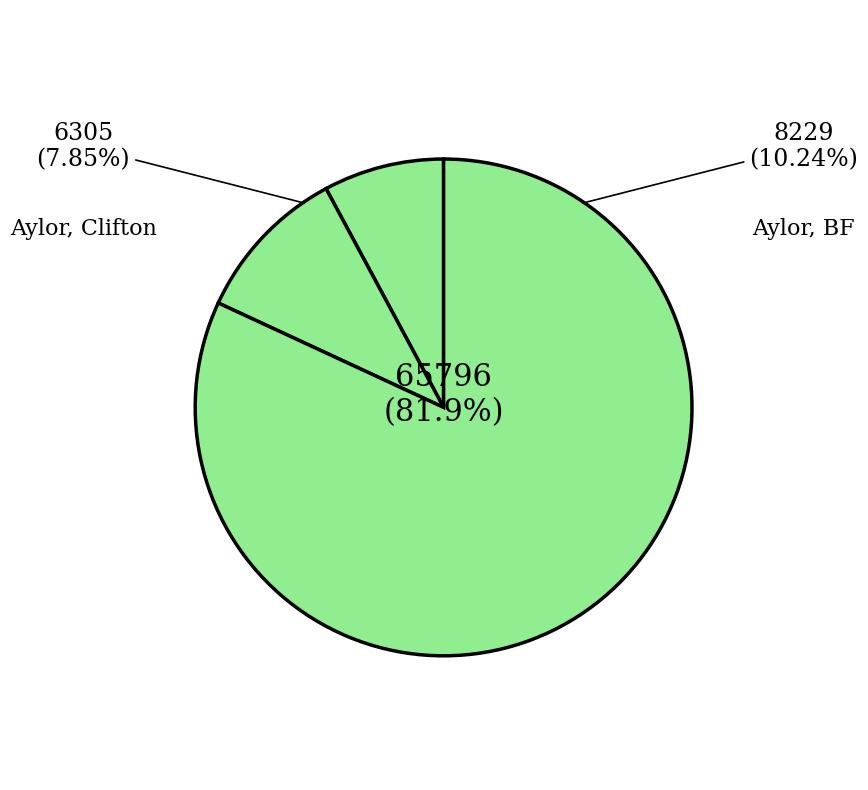

What portion of the pie excludes Aylor, George E?

89.8%